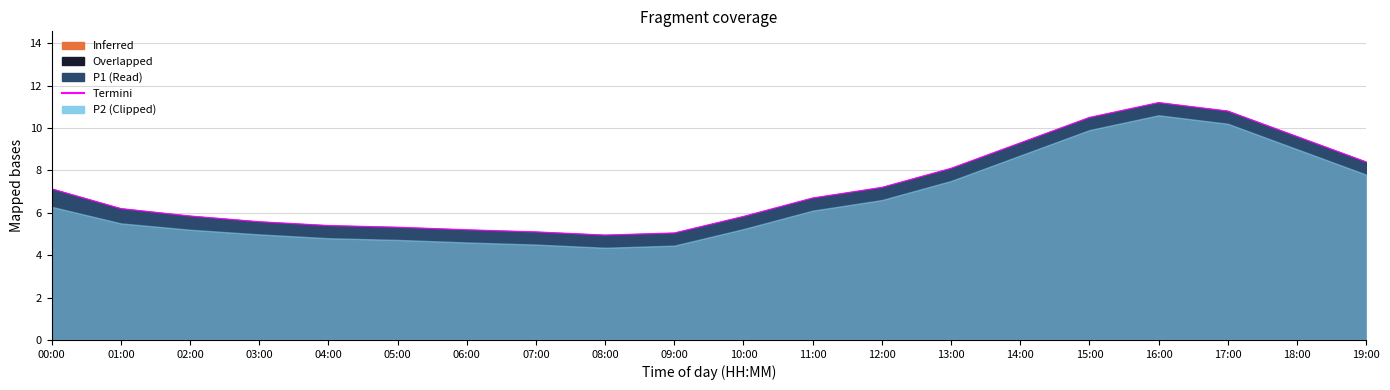

At which category does the data reach its first local peak?

16:00